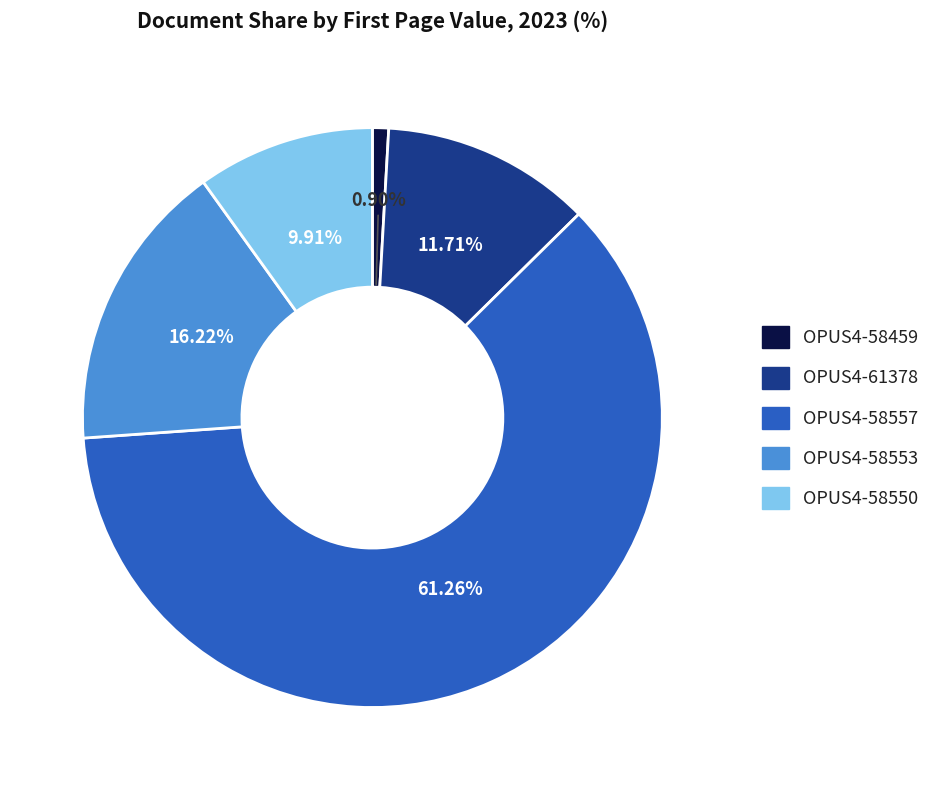

Is it true that OPUS4-58557 is 53% of the pie?

False